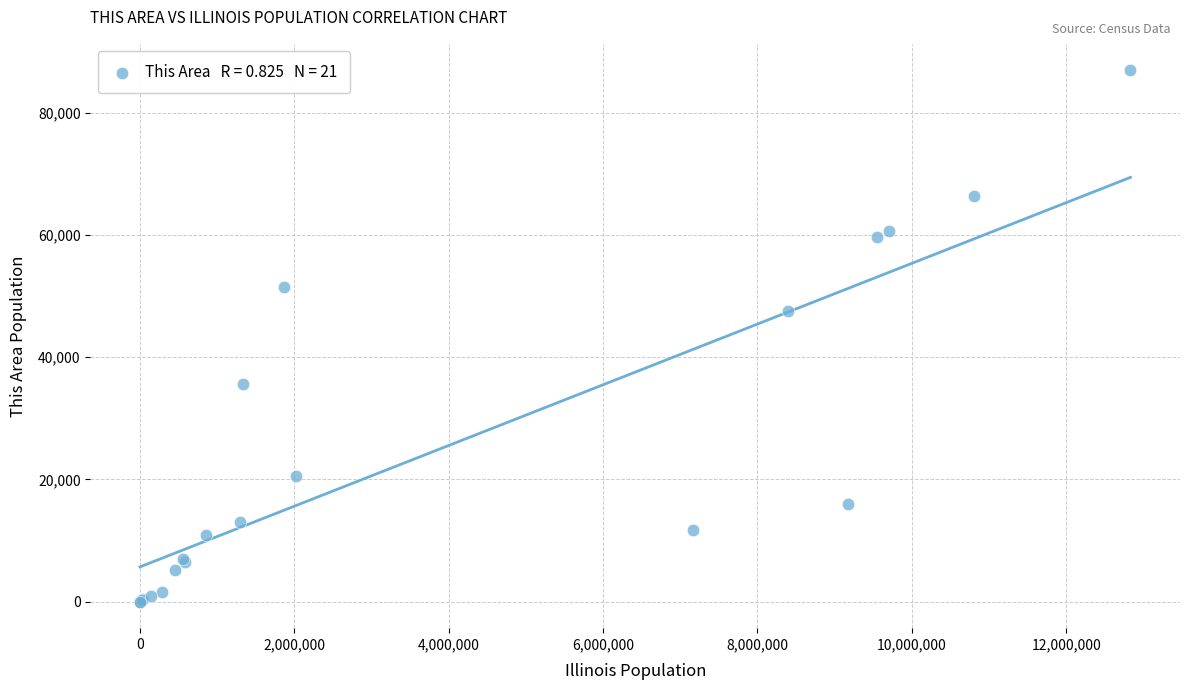

What Y value in the scatter plot is closest to 43468?

47573